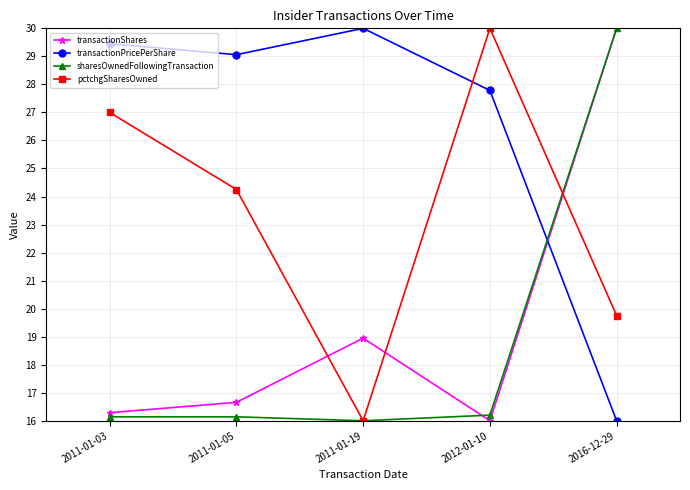

The transactionPricePerShare series shows 48.5 at 2011-01-03. True or false?

False